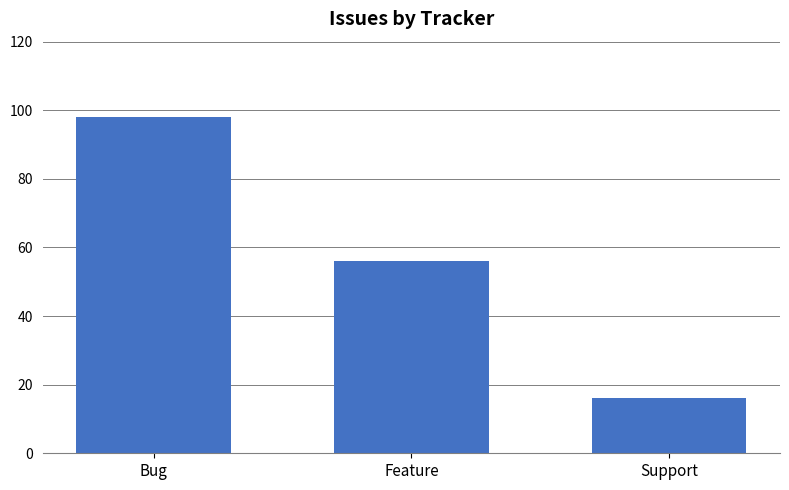

What is the sum of the values at Bug and Support?

114